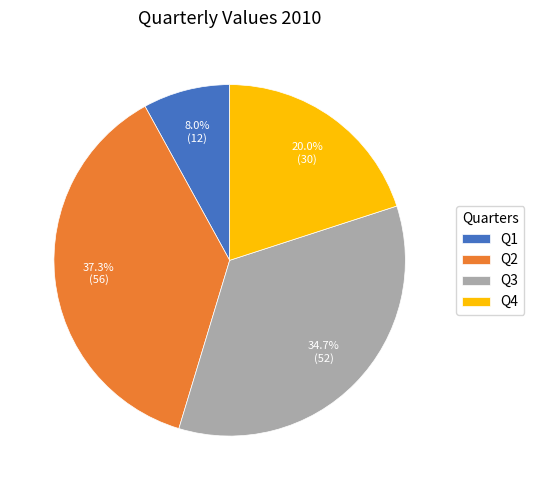

Rank the categories by value from lowest to highest.

Q1, Q4, Q3, Q2